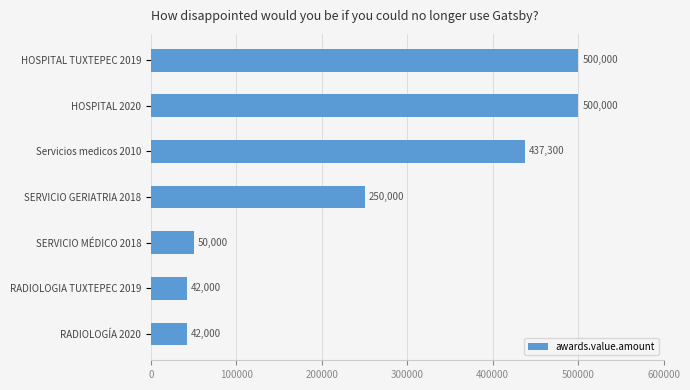

Reading top to bottom, transcribe all the data shown in this chart.

500000	500000	437300	250000	50000	42000	42000